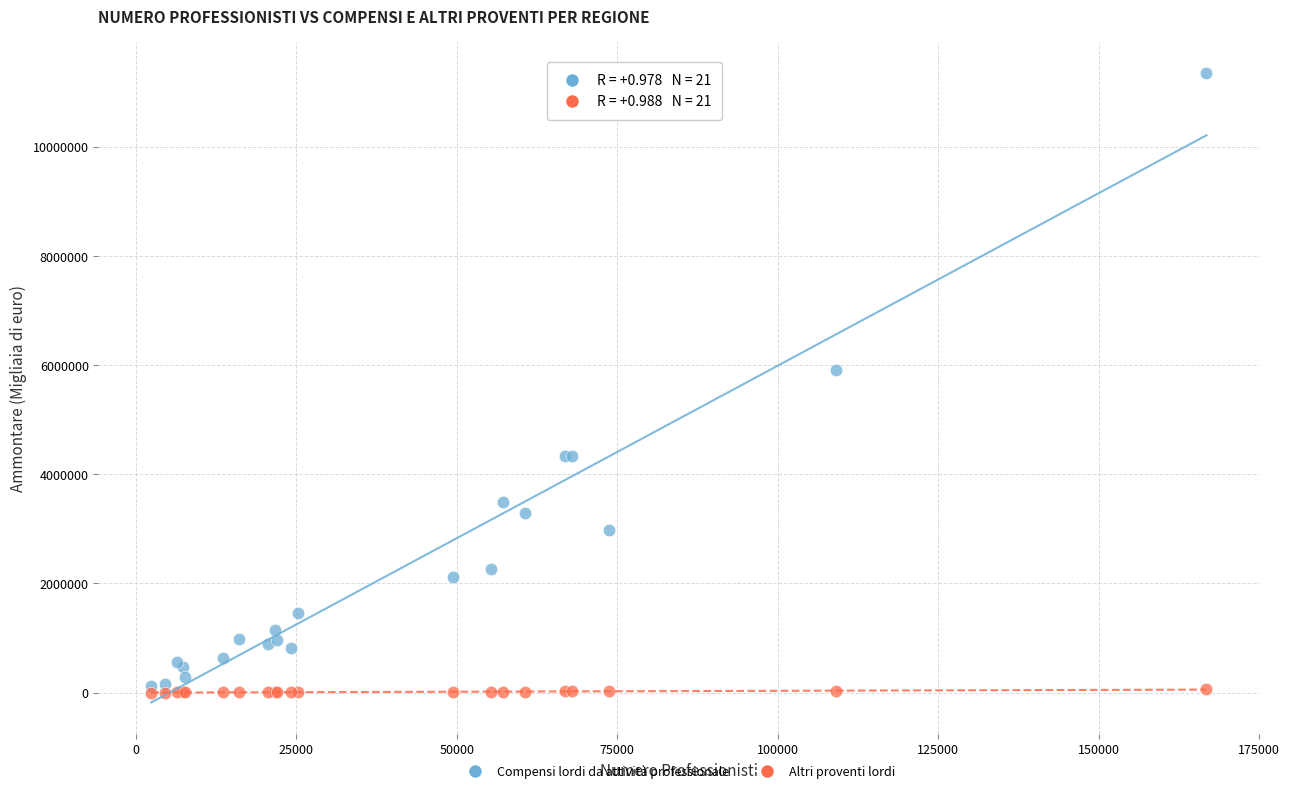

Across all series, what Y value is closest to 5673931?

5914570